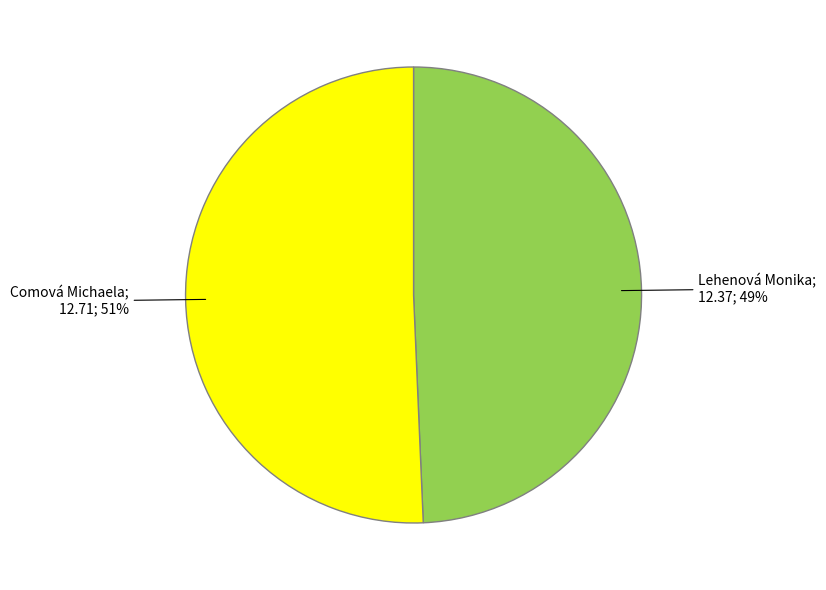

To the nearest percent, what is the average slice percentage?

50%